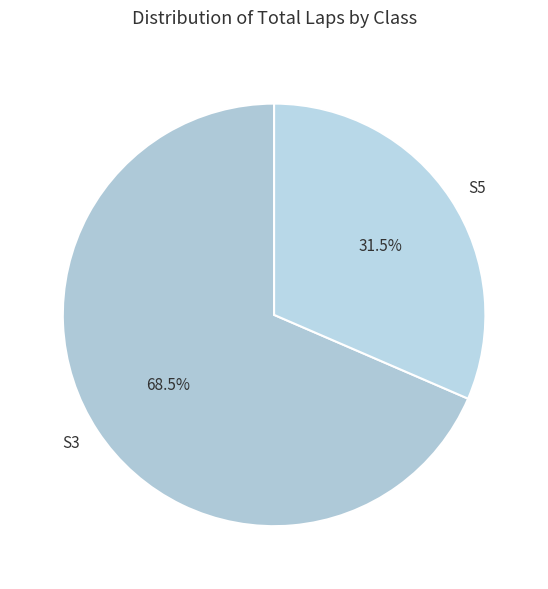

What percentage is NOT represented by S5?

68.5%